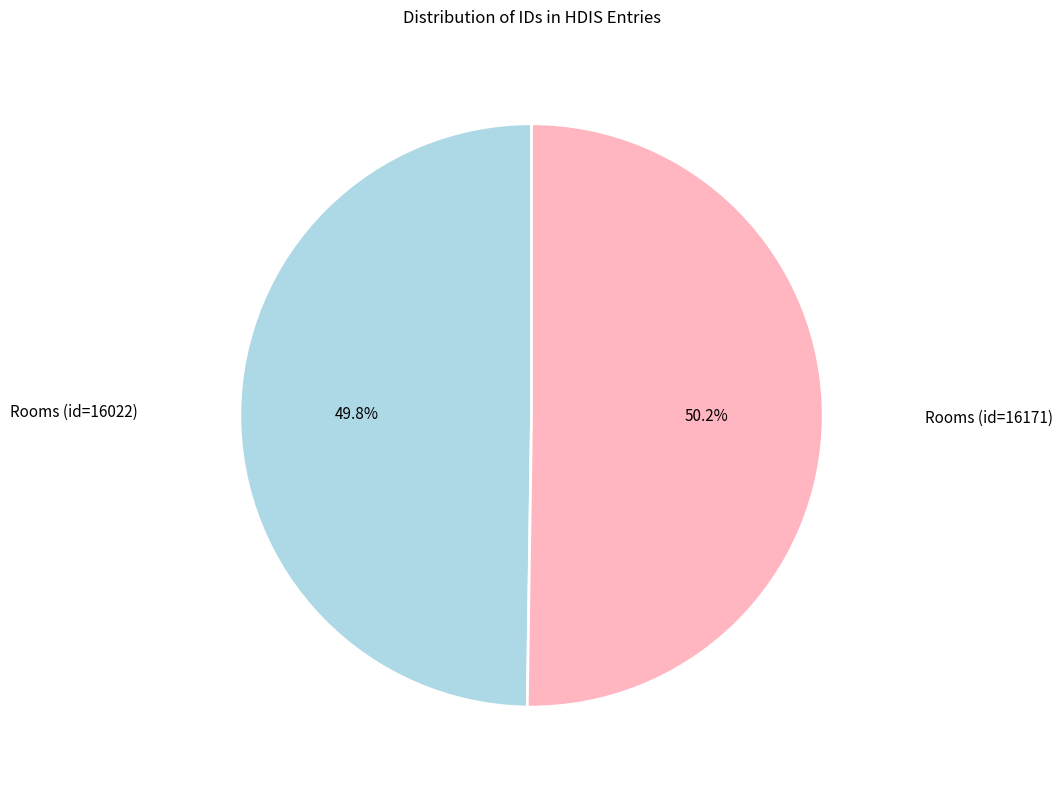

The Rooms (id=16022) slice represents 50% of the pie. True or false?

True